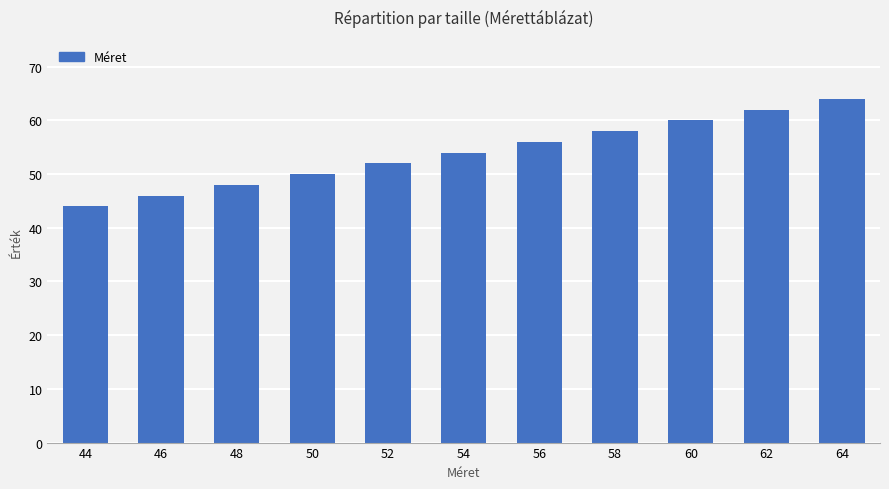

Is it true that the value at 52 is 81?

False